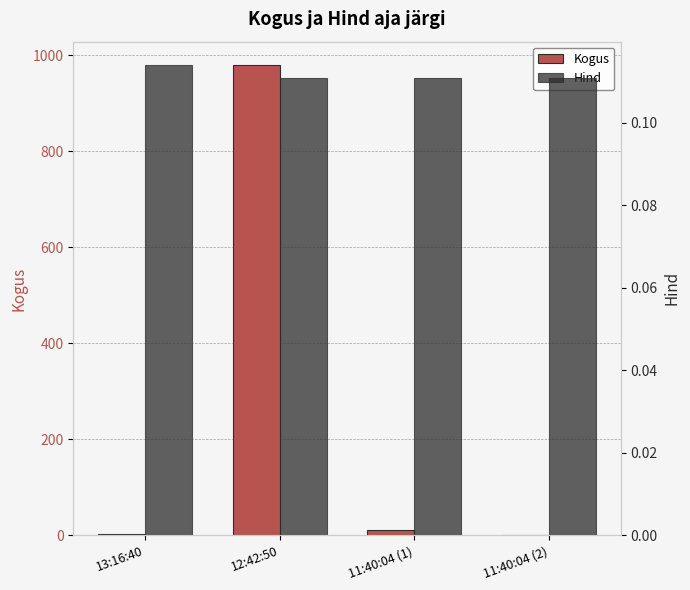

Rank the series by their maximum value, from lowest to highest.

Hind, Kogus